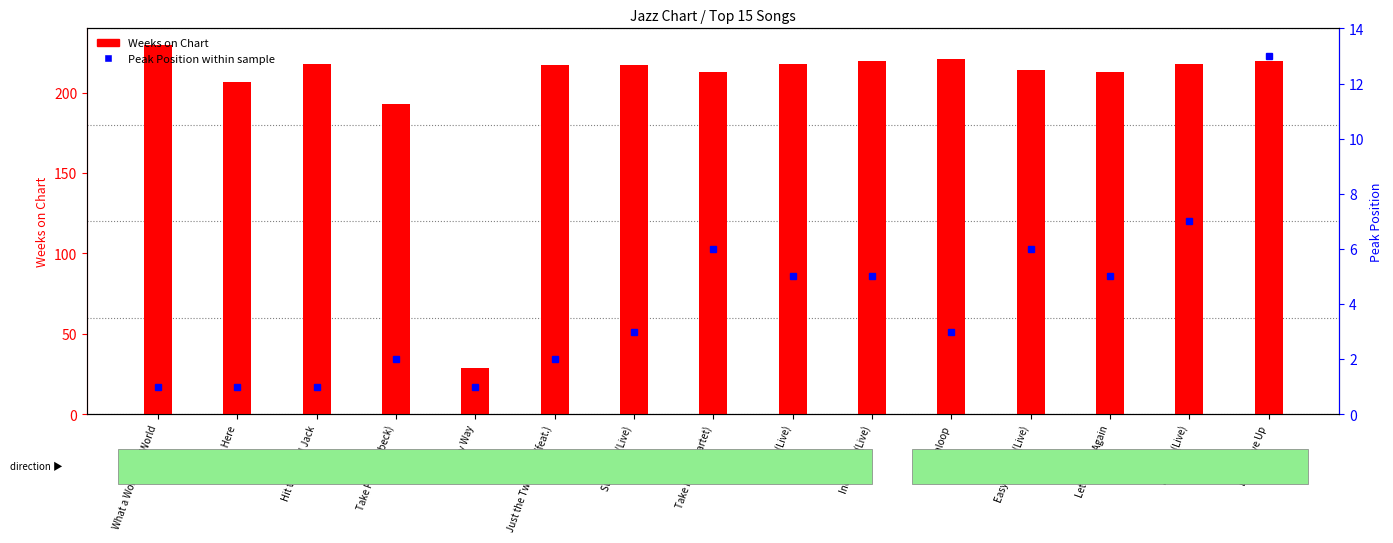

At which label is Peak Position within sample closest to 7?

Praying (Live)